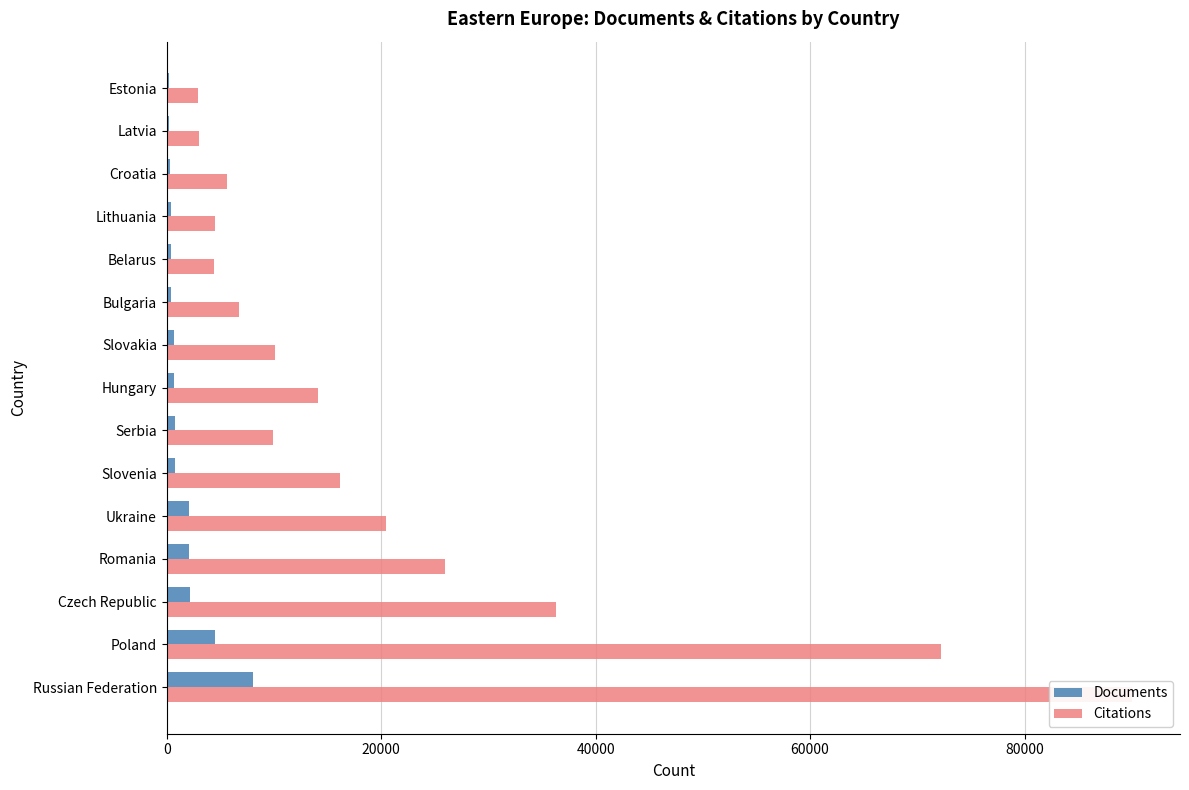

What are all the series names shown in the legend?

Documents, Citations